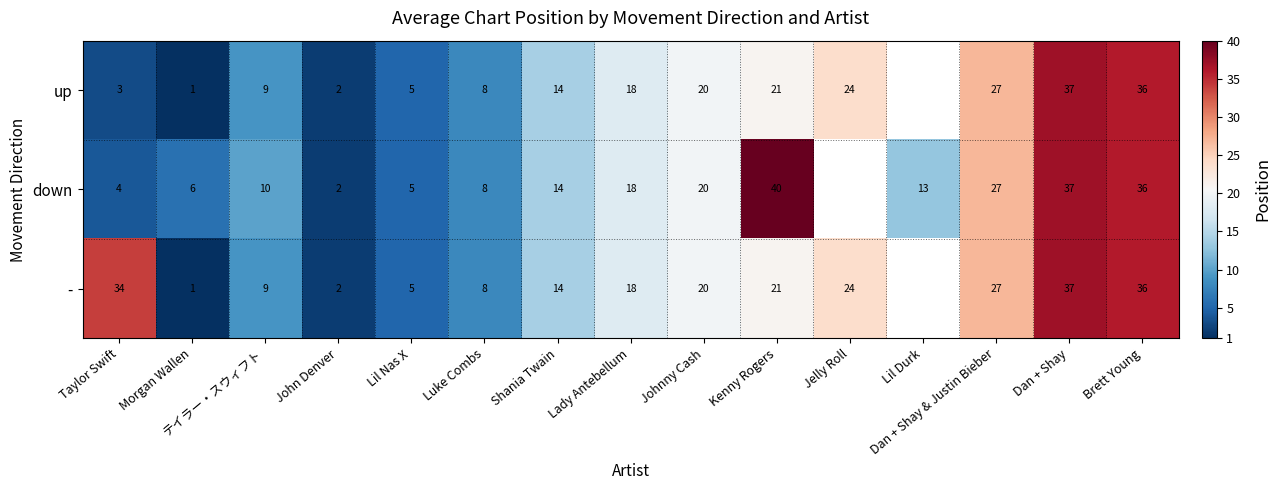

What is the spread (max minus min) of values at Morgan Wallen?

5